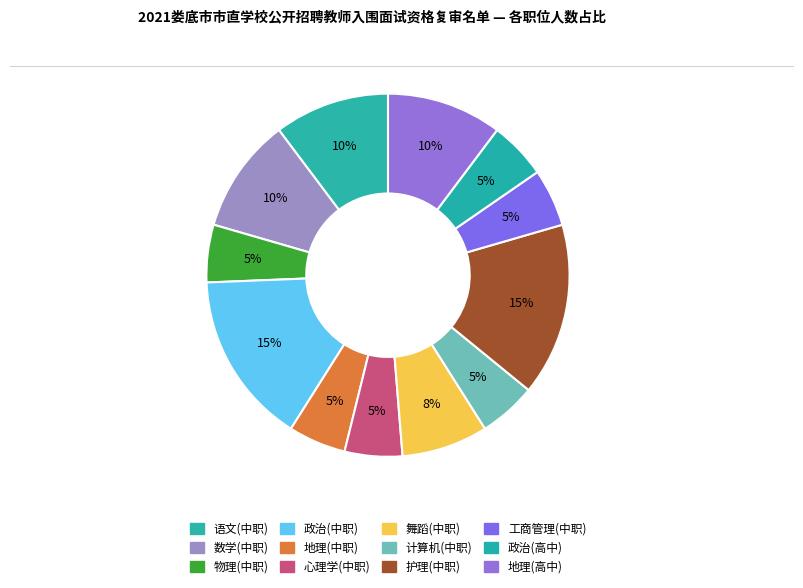

Between 语文(中职) and 政治(高中), which is larger?

语文(中职)